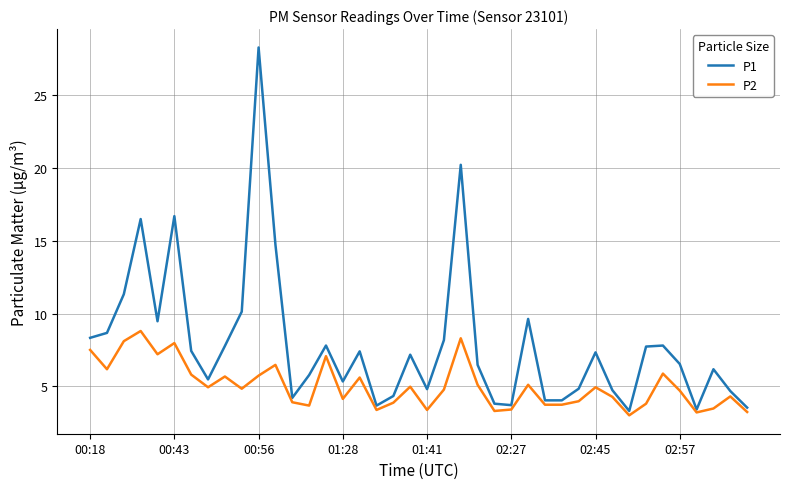

What is the highest value of the P2 series?

8.8